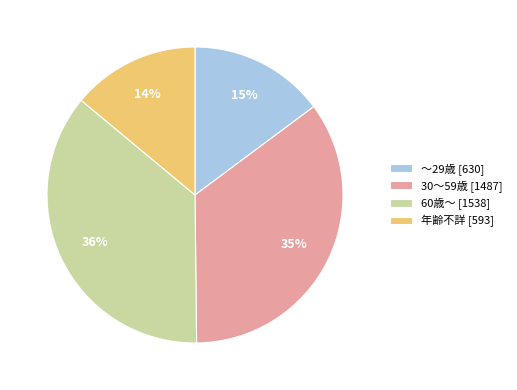

To the nearest percent, what is the average slice percentage?

25%